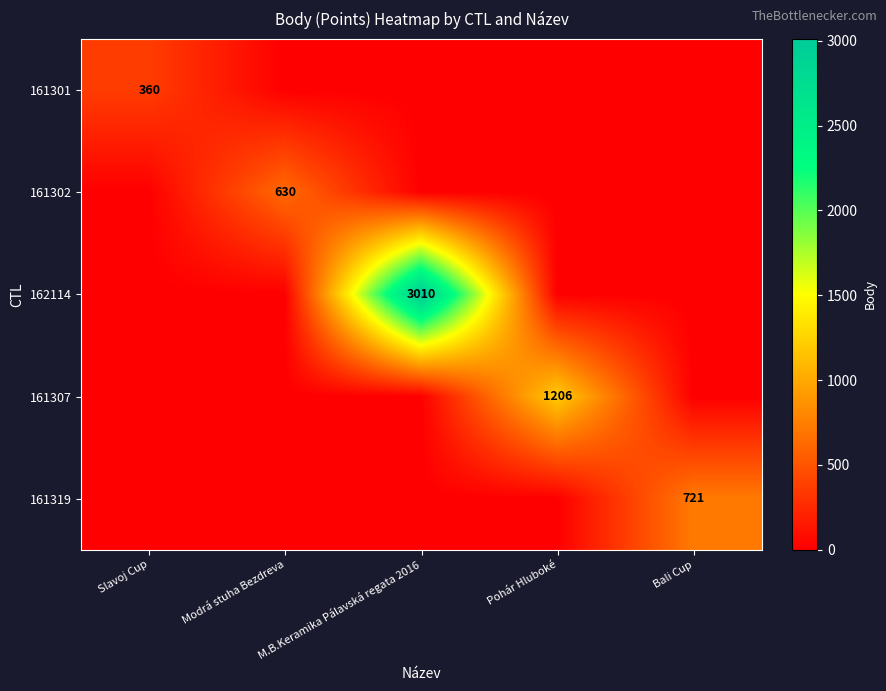

The value of 161301 at Slavoj Cup is 488. True or false?

False